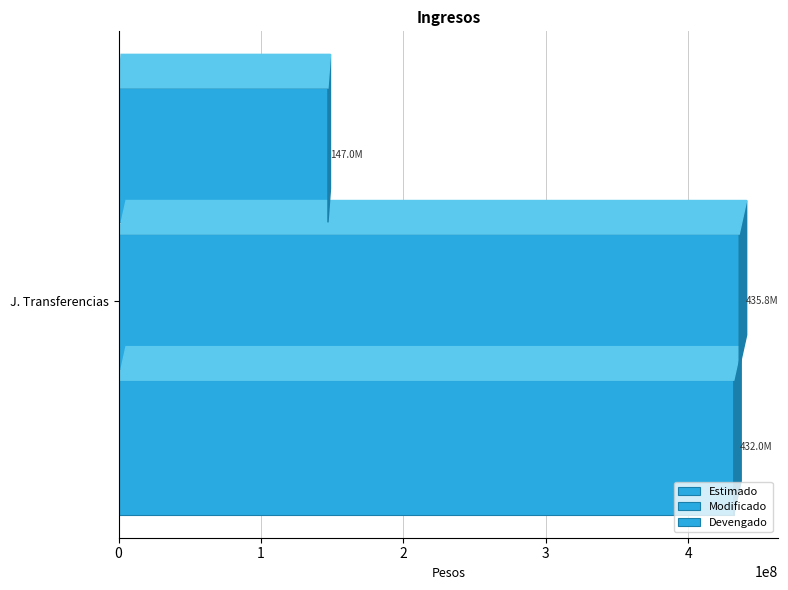

Count the number of data series in this chart.

3